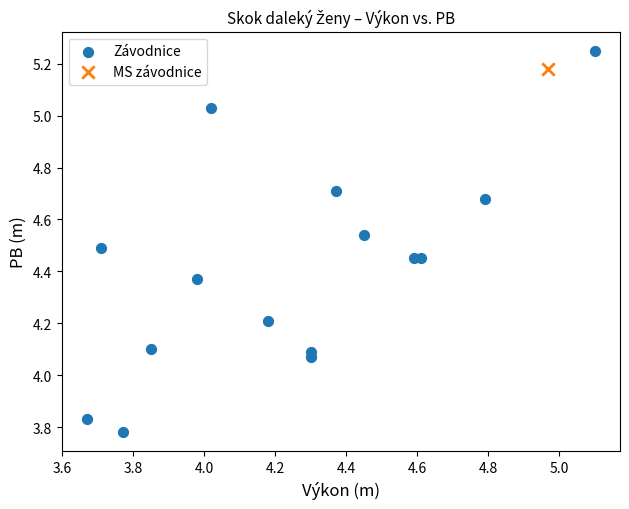

What are all the series names shown in the legend?

Závodnice, MS závodnice